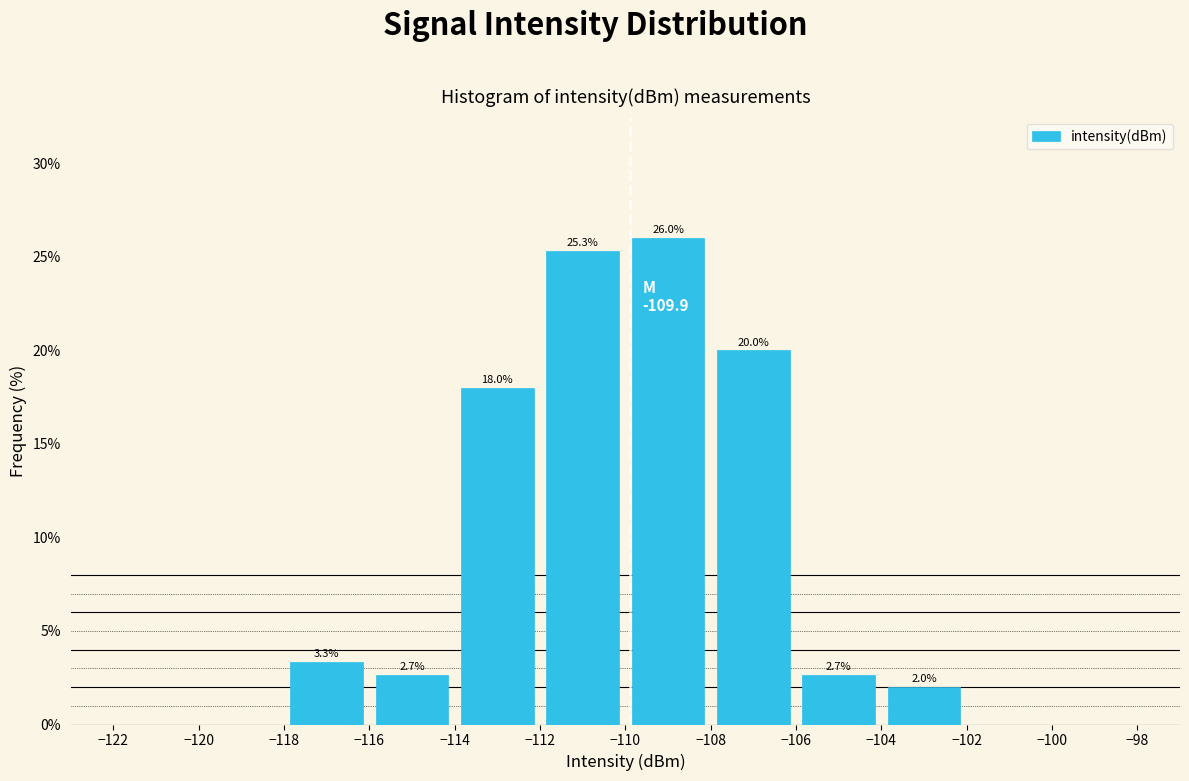

Over which range of the x-axis is the bar tallest?

-110 to -108